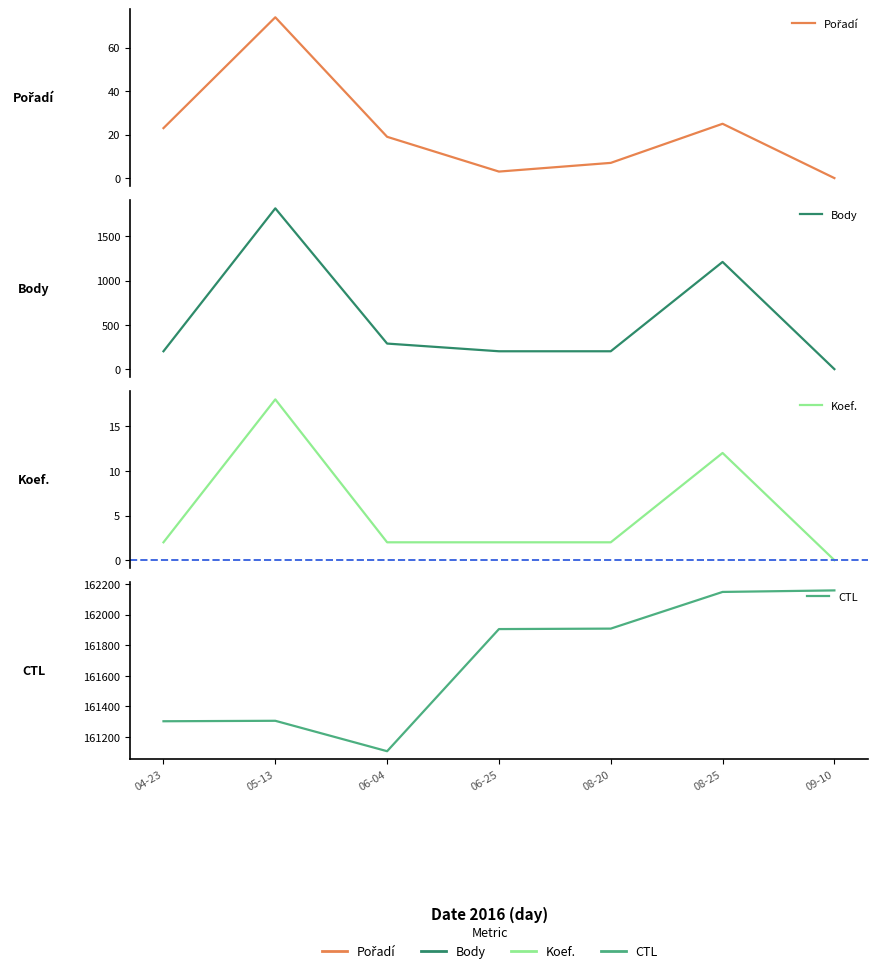

Reading left to right, extract all data points from this chart.

Pořadí: 23	74	19	3	7	25	0
Body: 202	1818	289	202	202	1212	0
Koef.: 2	18	2	2	2	12	0
CTL: 161303	161306	161107	161906	161909	162149	162159